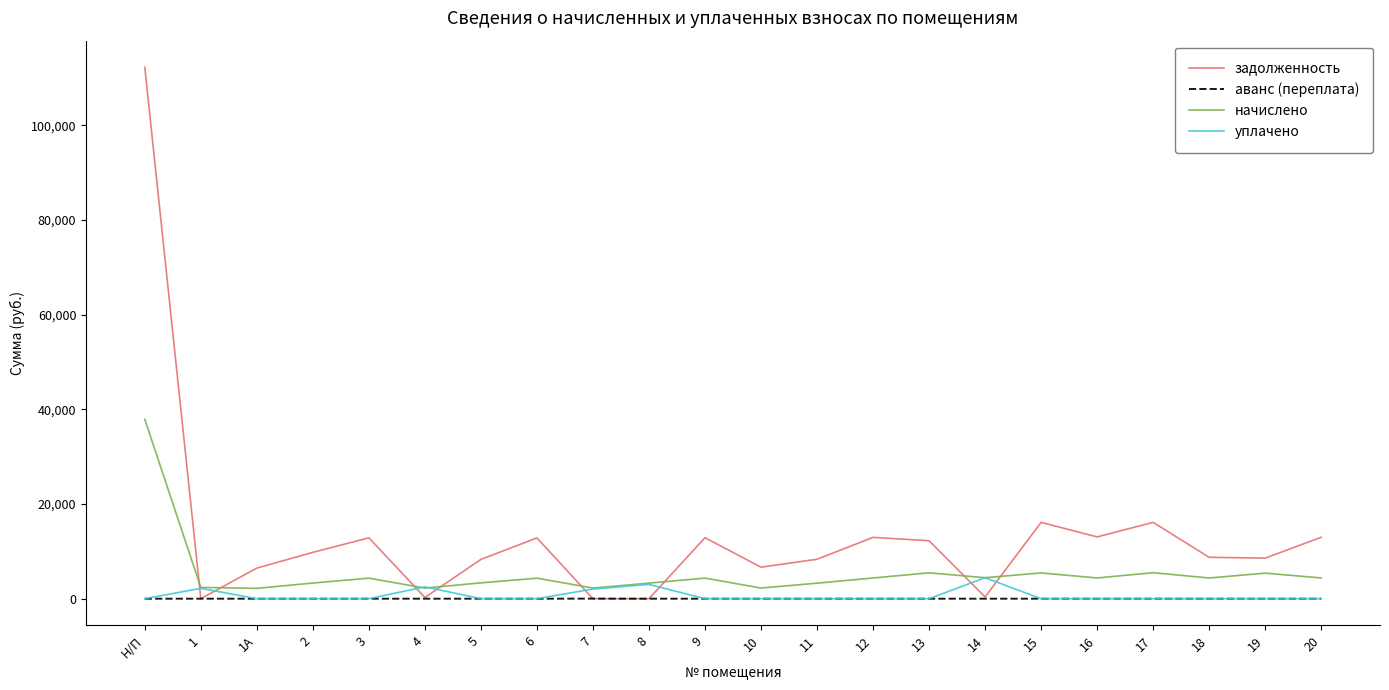

Does the chart display data point markers on the line(s)?

No